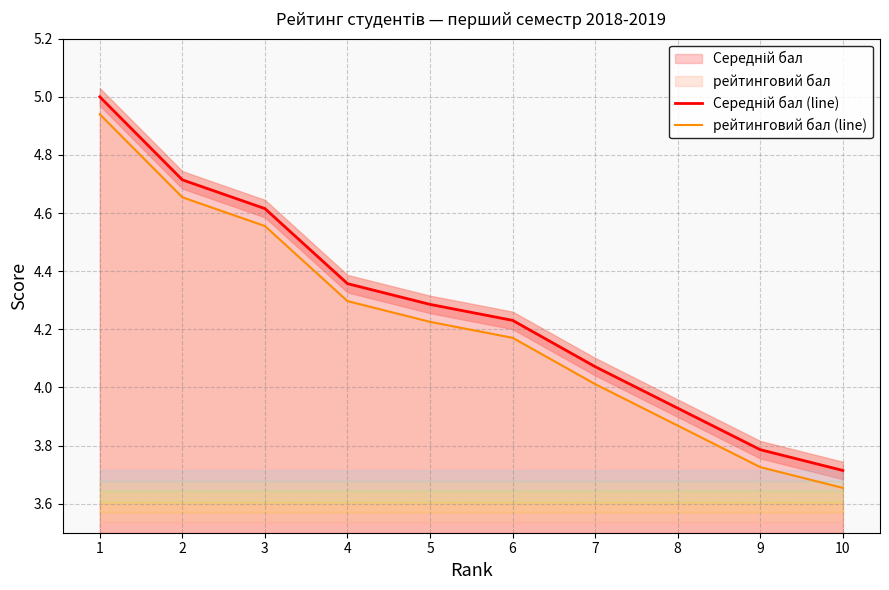

True or false: Середній бал (line) and рейтинговий бал (line) intersect in this chart.

False